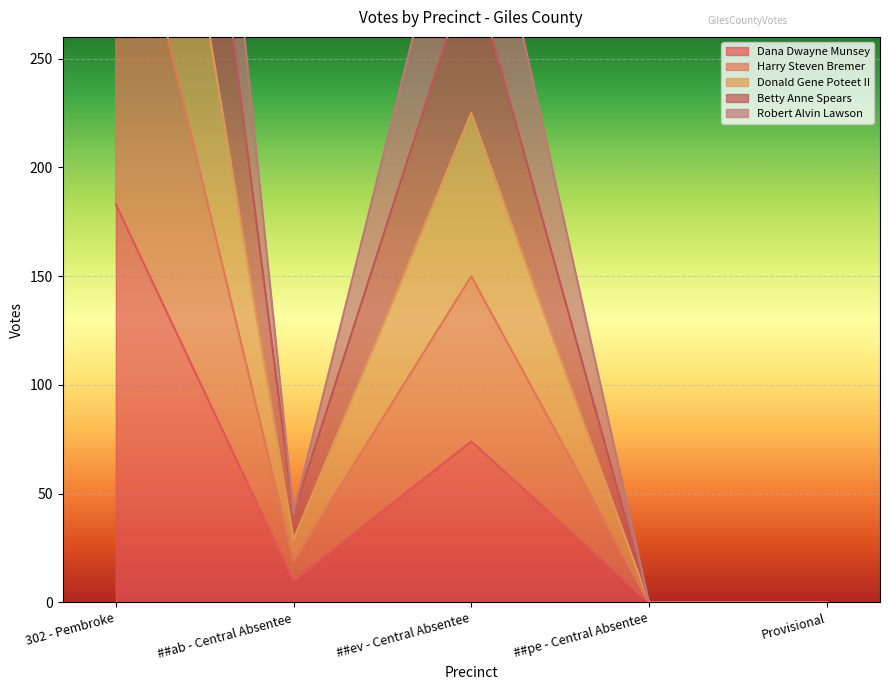

How many values in Dana Dwayne Munsey are above zero?

3